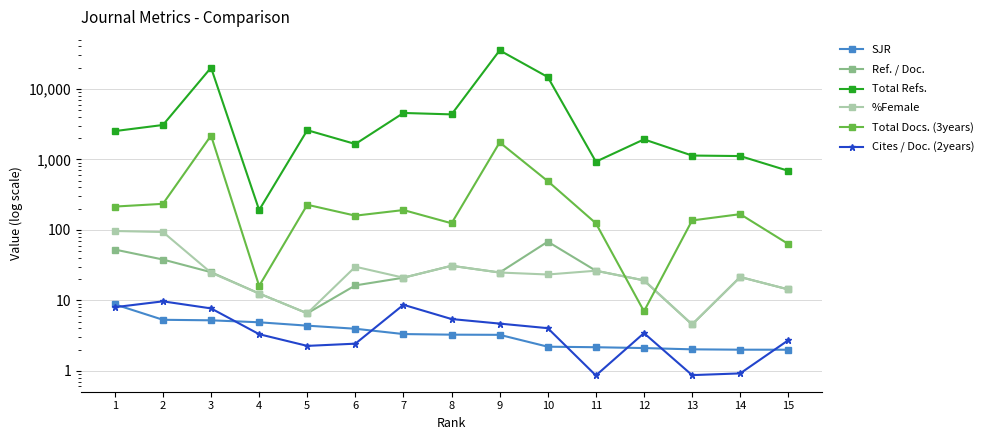

At which label does SJR first exceed 3?

1